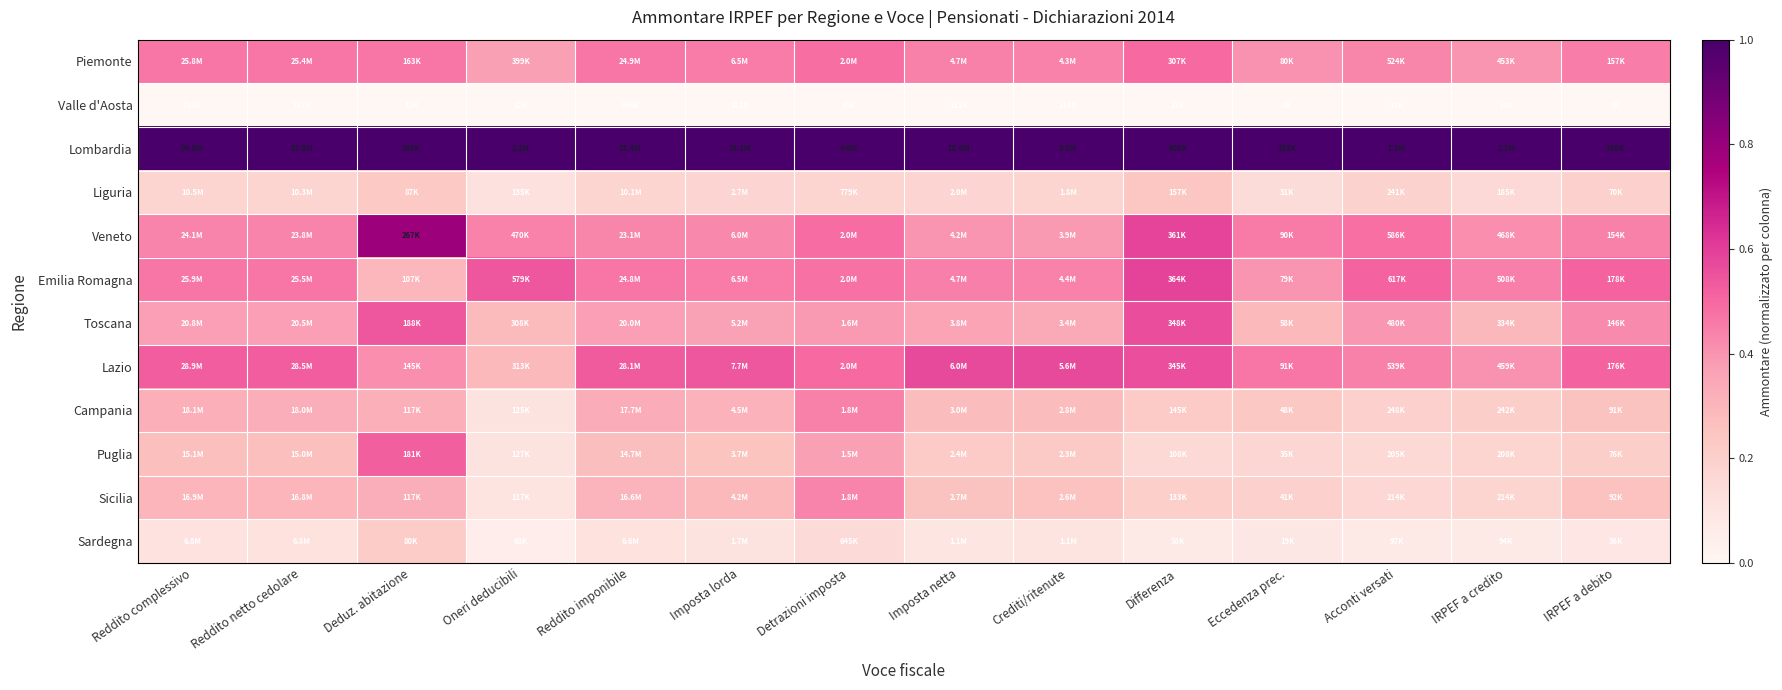

Between Differenza and Imposta lorda, which is larger?

Differenza